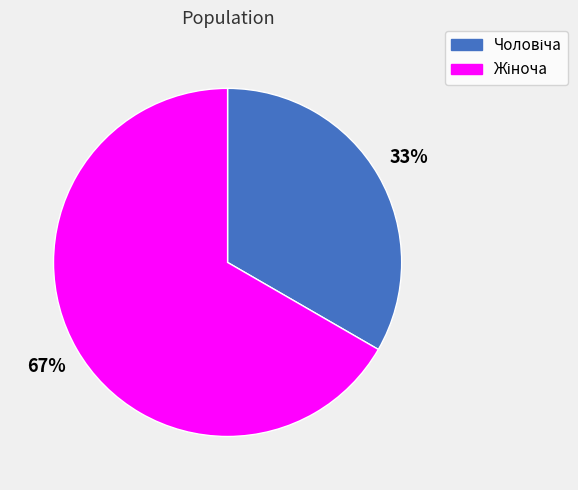

Count the number of slices in the pie.

2